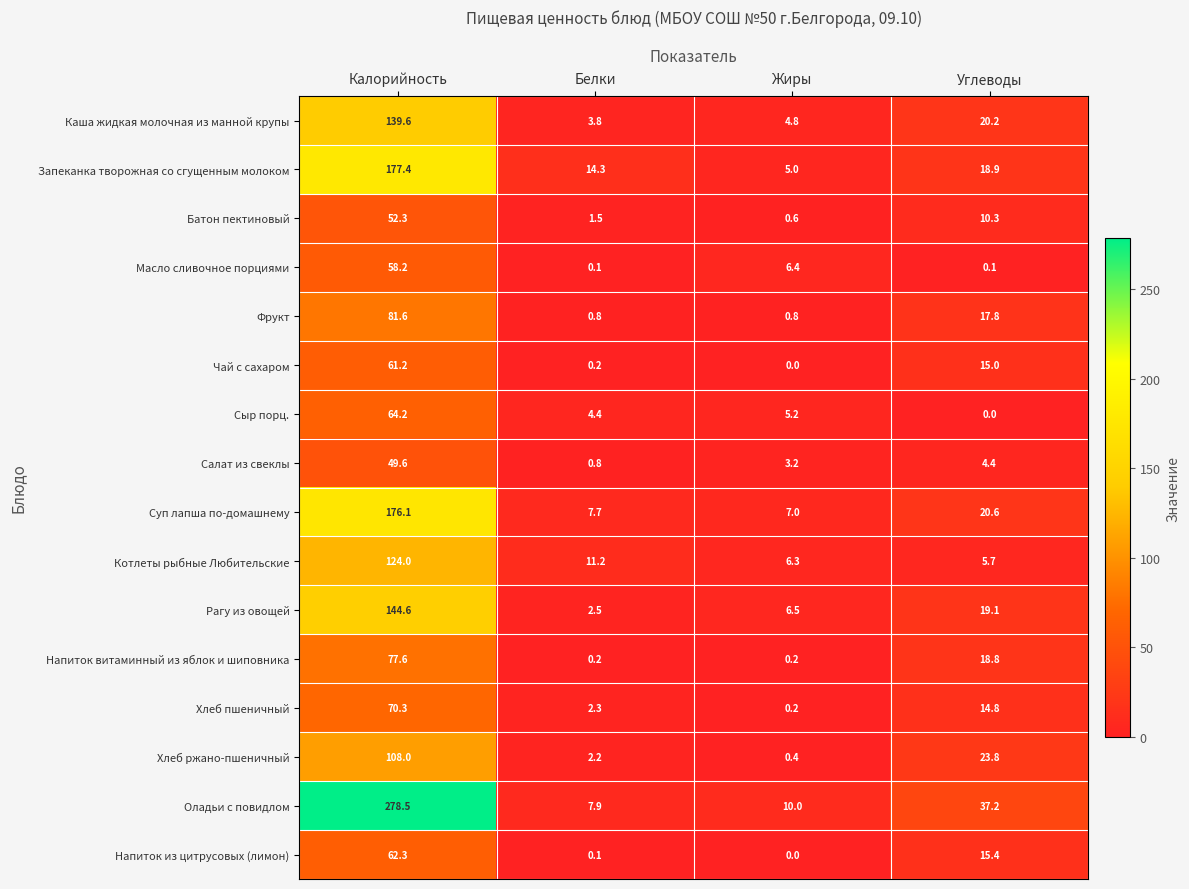

What is the sum of the Батон пектиновый values at Белки and Калорийность?

53.8